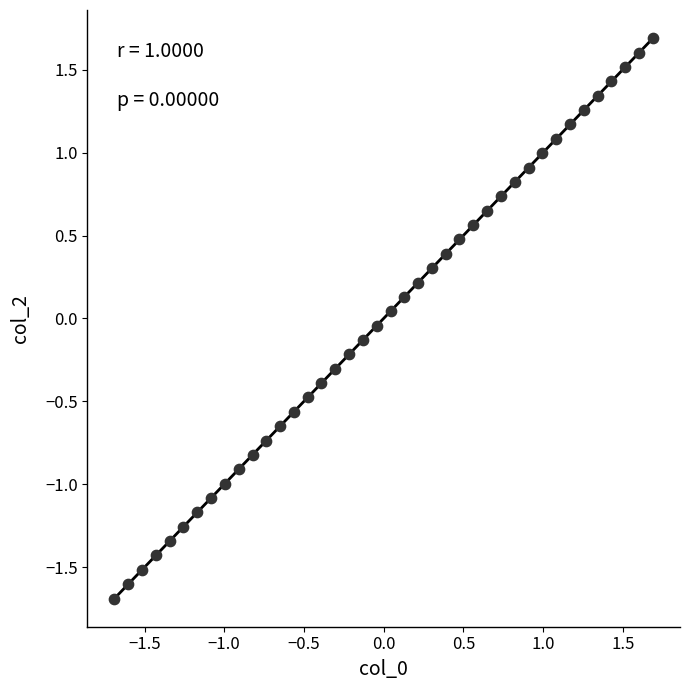

What is the range of Y values (max minus min)?

3.4